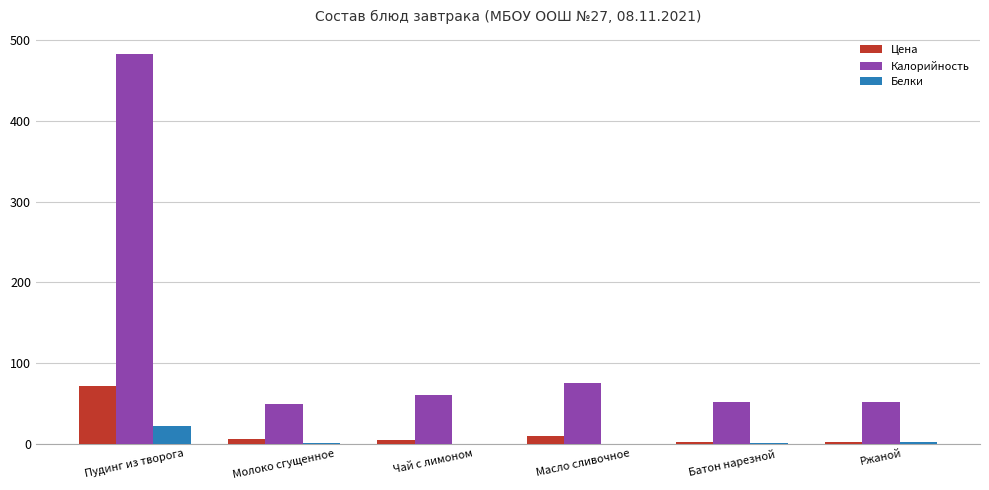

True or false: Цена has a value of 9.6 at Масло сливочное.

True